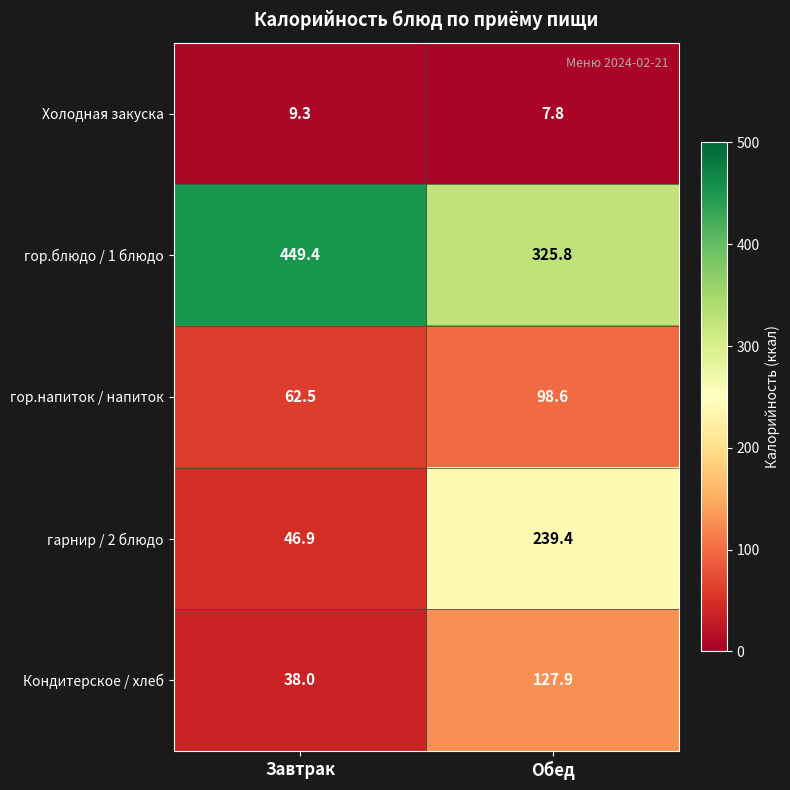

How many values in the Холодная закуска series exceed 9?

1